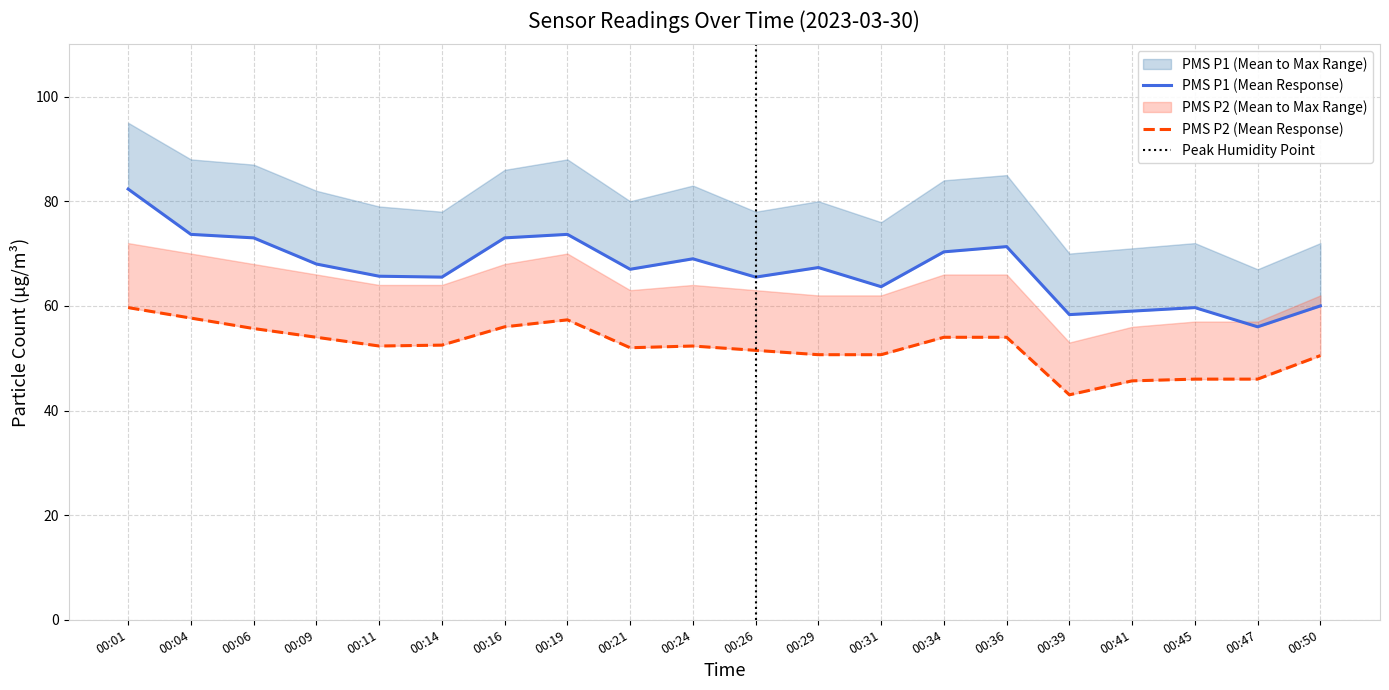

True or false: PMS_P2_mean and PMS_P1_mean cross at least once.

False